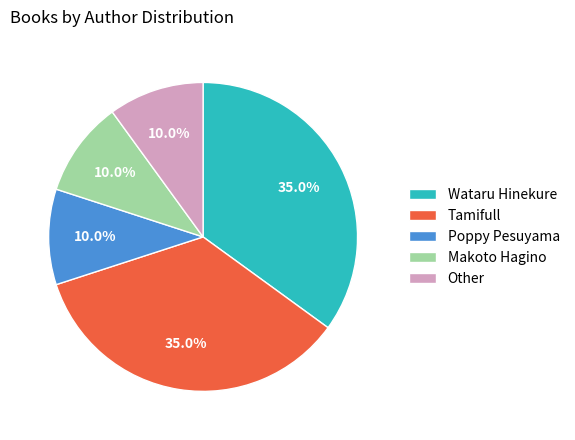

Combined, do Other and Makoto Hagino account for over 50%?

No